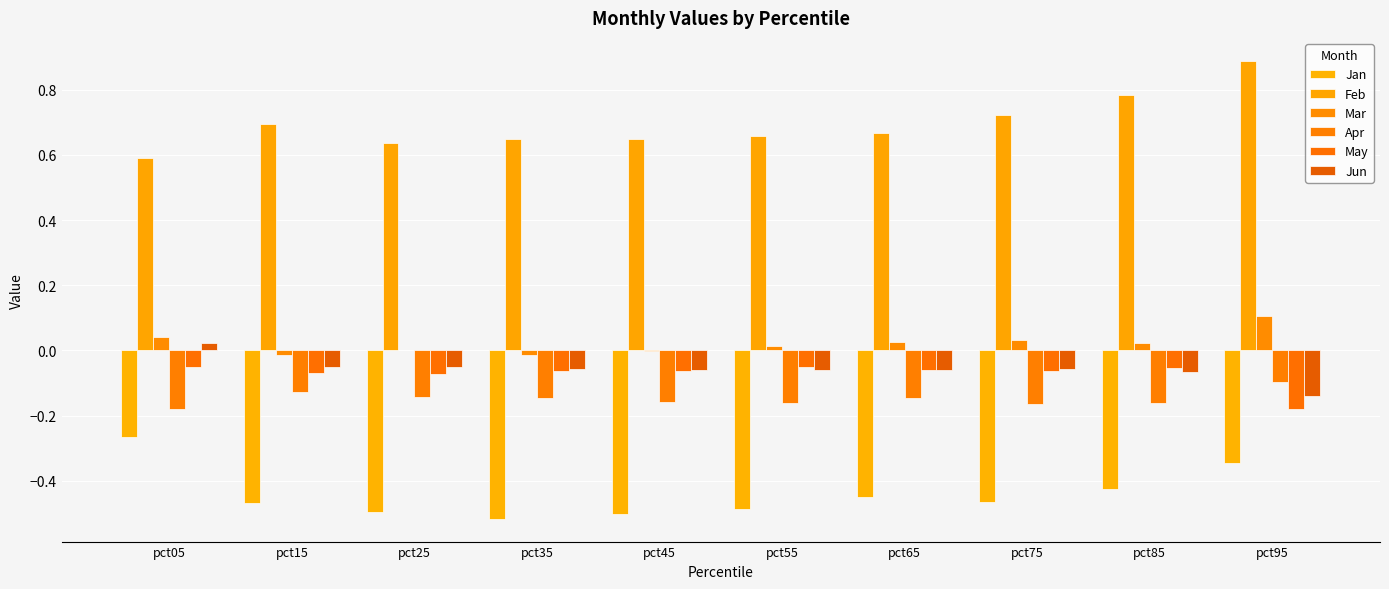

What is the lowest value of the Apr series?

-0.2